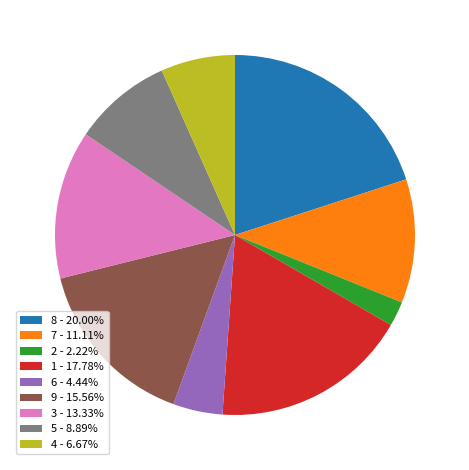

Combined, do 9 - 15.56% and 7 - 11.11% account for over 50%?

No